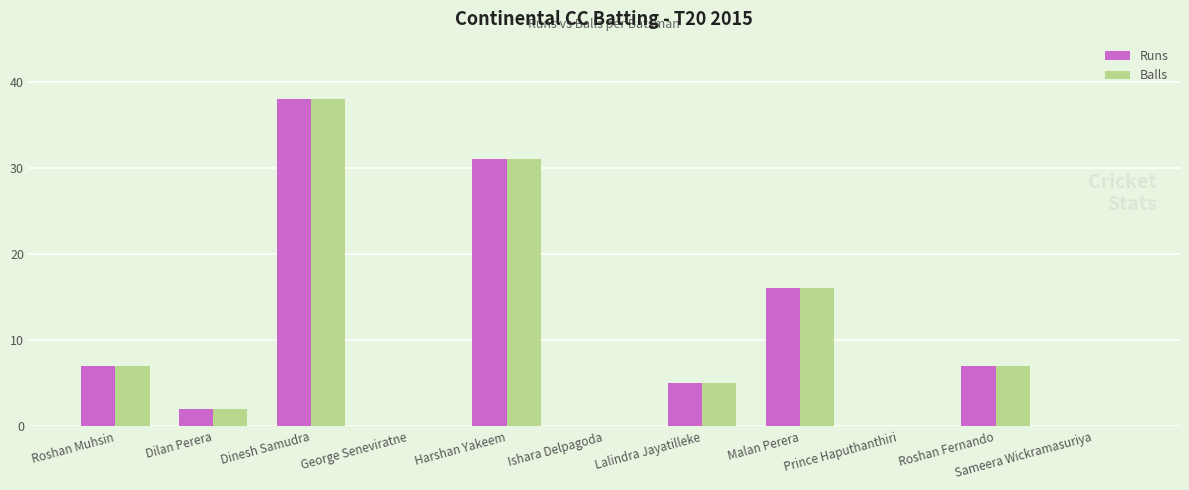

At which category does the chart reach its peak across all series?

Dinesh Samudra